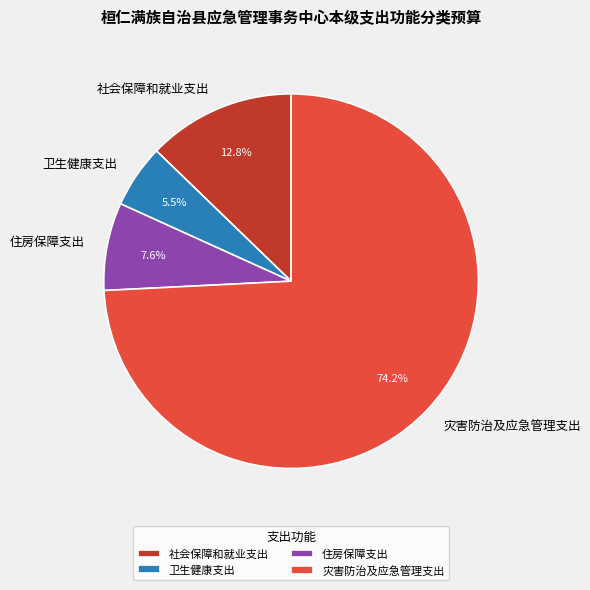

How much of the chart is everything except 社会保障和就业支出?

87.2%